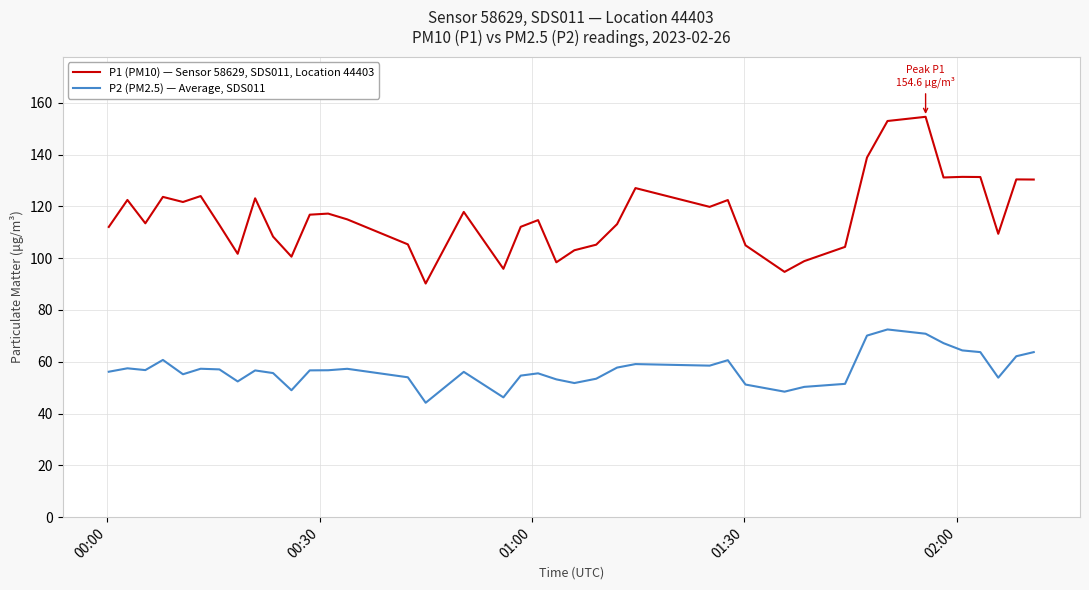

Which series has the largest range (max minus min)?

P1 (PM10) — Sensor 58629, SDS011, Location 44403